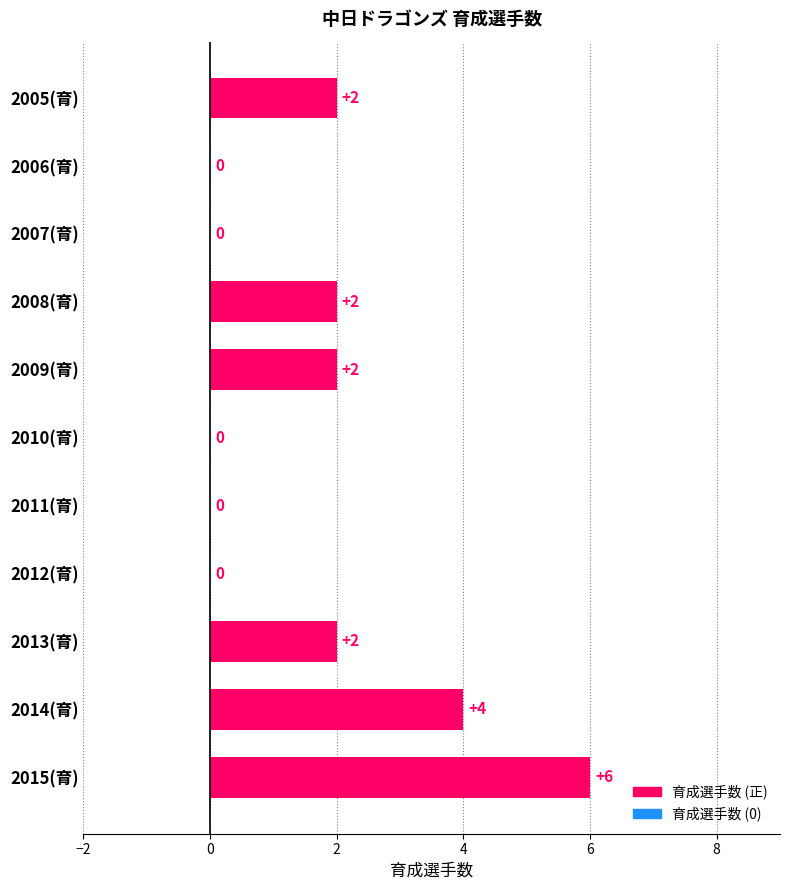

What is the sum of all values?

18